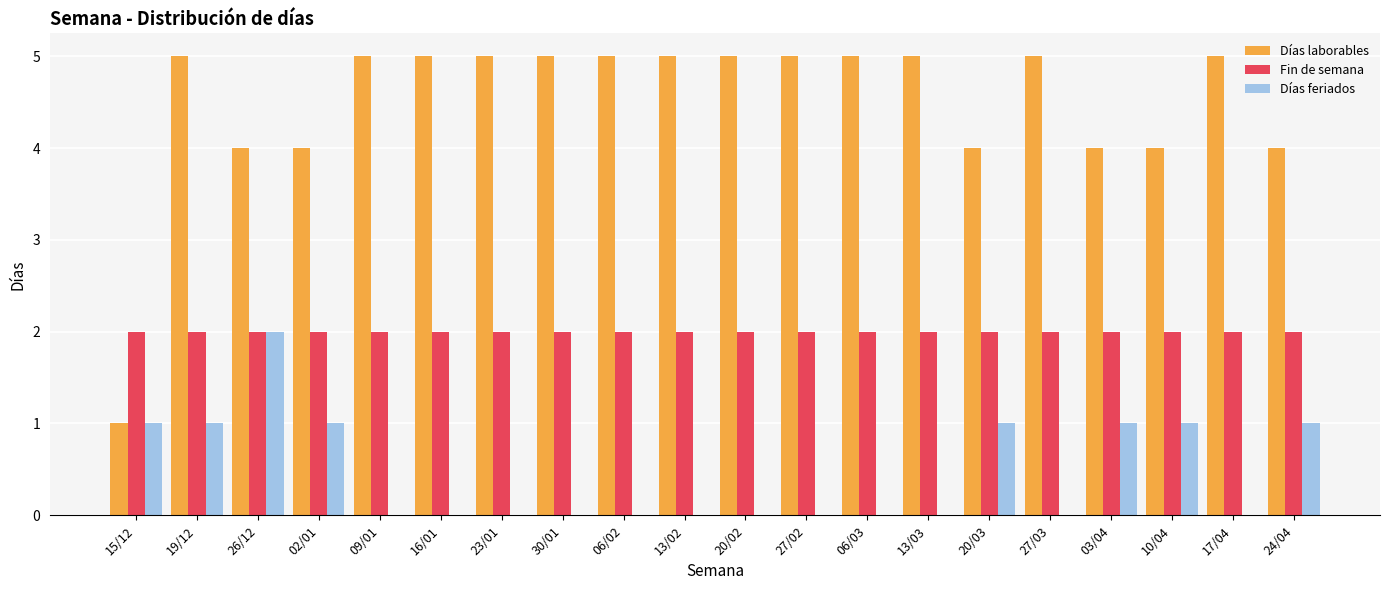

Reading left to right, list all the values displayed in this chart.

Días laborables: 15/12=1	19/12=5	26/12=4	02/01=4	09/01=5	16/01=5	23/01=5	30/01=5	06/02=5	13/02=5	20/02=5	27/02=5	06/03=5	13/03=5	20/03=4	27/03=5	03/04=4	10/04=4	17/04=5	24/04=4
Fin de semana: 15/12=2	19/12=2	26/12=2	02/01=2	09/01=2	16/01=2	23/01=2	30/01=2	06/02=2	13/02=2	20/02=2	27/02=2	06/03=2	13/03=2	20/03=2	27/03=2	03/04=2	10/04=2	17/04=2	24/04=2
Días feriados: 15/12=1	19/12=1	26/12=2	02/01=1	09/01=0	16/01=0	23/01=0	30/01=0	06/02=0	13/02=0	20/02=0	27/02=0	06/03=0	13/03=0	20/03=1	27/03=0	03/04=1	10/04=1	17/04=0	24/04=1